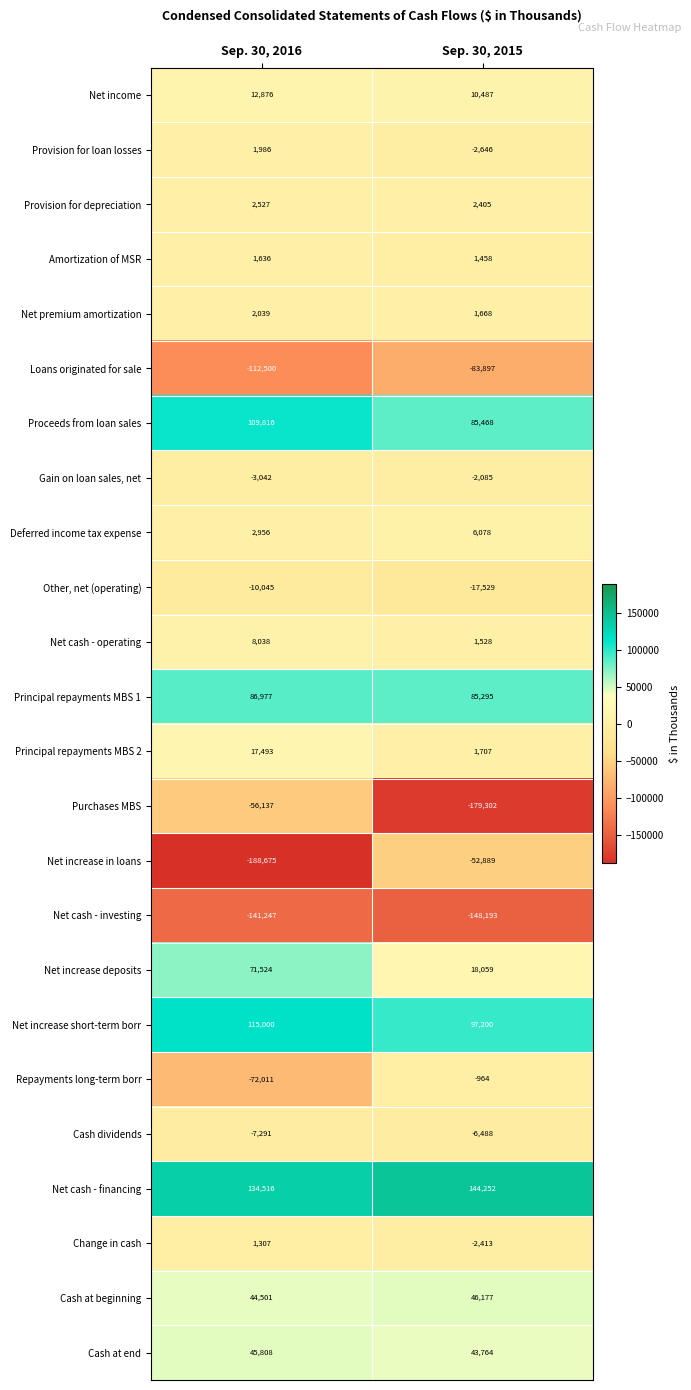

The value of Repayments long-term borr at Sep. 30, 2016 is -24609. True or false?

False